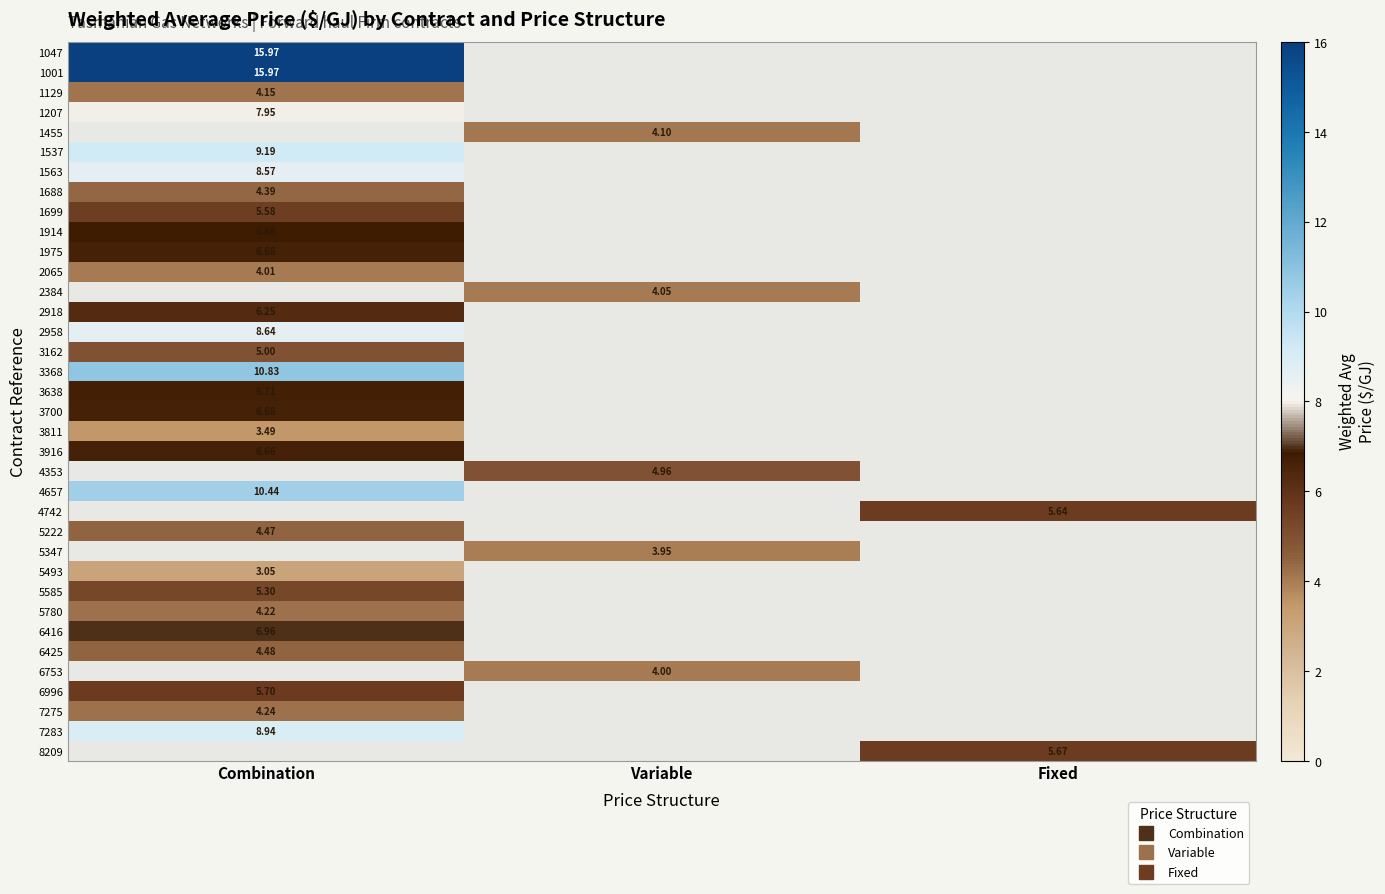

Which series has the largest range (max minus min)?

1047